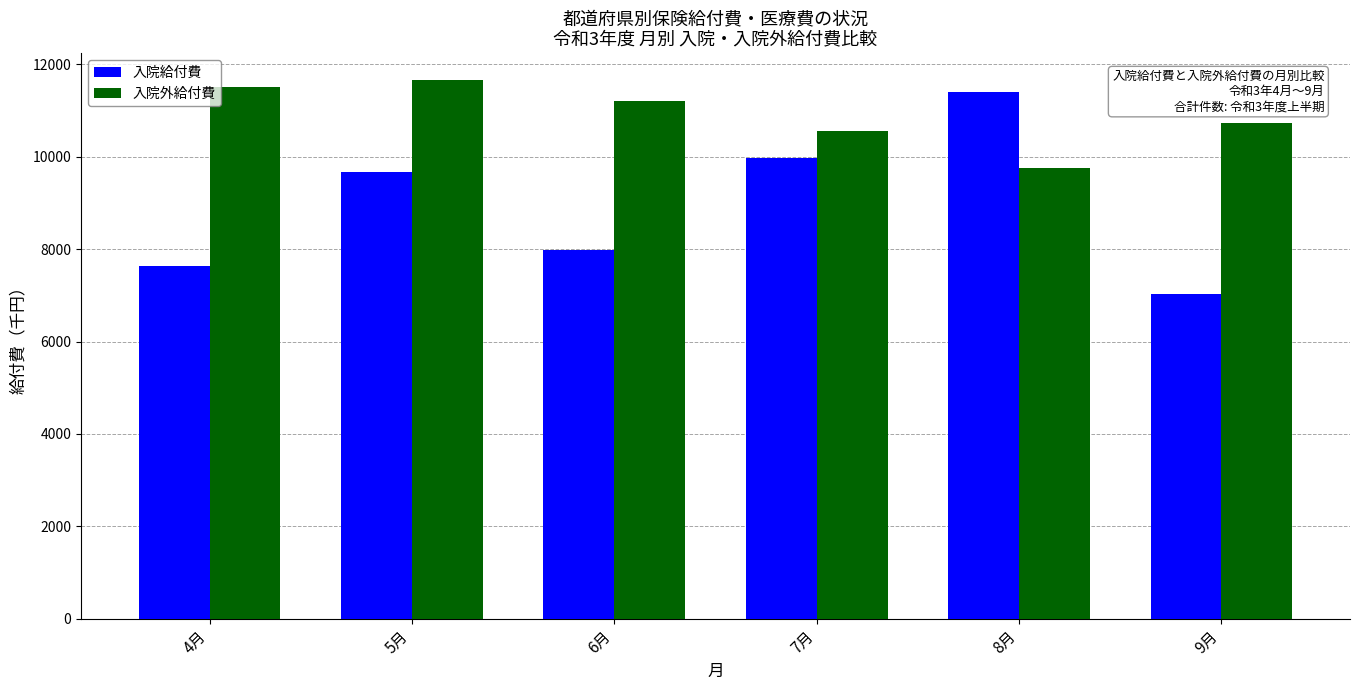

At which category does the chart reach its peak across all series?

5月